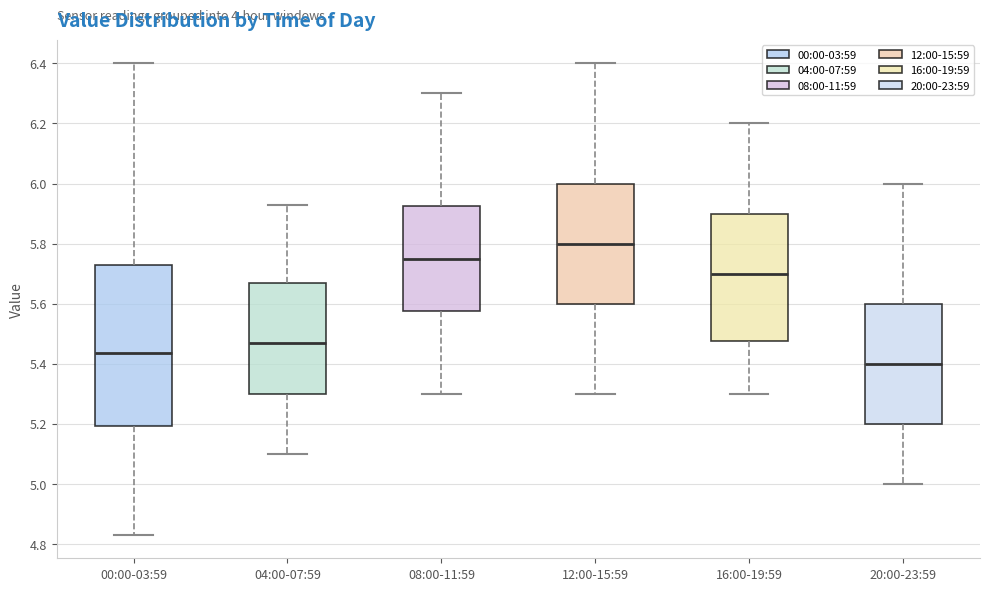

Reading left to right, read every box against the y-axis: the position of its median line, the range the box covers, and the ends of its whiskers. The values are not printed on the chart, so give them approximately, as read against the axis.

00:00-03:59: median 5.44, box 5.20 to 5.74, whiskers 4.84 to 6.40
04:00-07:59: median 5.48, box 5.30 to 5.68, whiskers 5.10 to 5.94
08:00-11:59: median 5.76, box 5.58 to 5.92, whiskers 5.30 to 6.30
12:00-15:59: median 5.80, box 5.60 to 6.00, whiskers 5.30 to 6.40
16:00-19:59: median 5.70, box 5.48 to 5.90, whiskers 5.30 to 6.20
20:00-23:59: median 5.40, box 5.20 to 5.60, whiskers 5.00 to 6.00